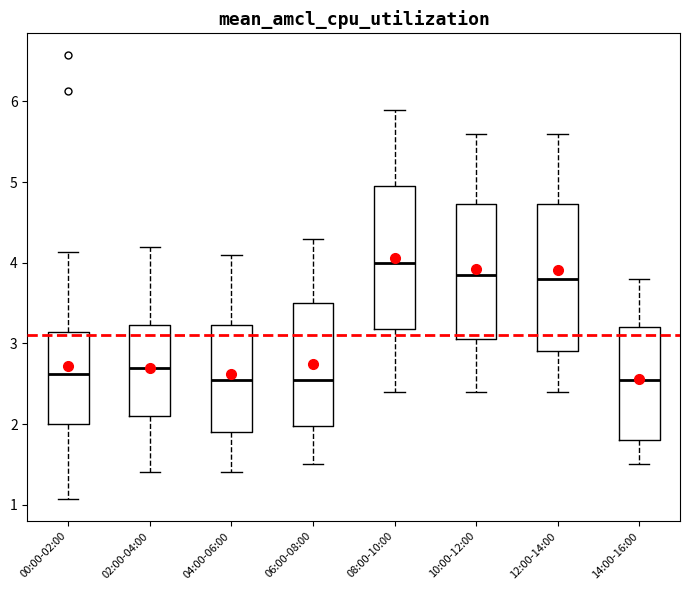

Where does the lower whisker of the box for 14:00-16:00 end on the y-axis? The values are not printed on the chart, so give them approximately, as read against the axis.

1.5